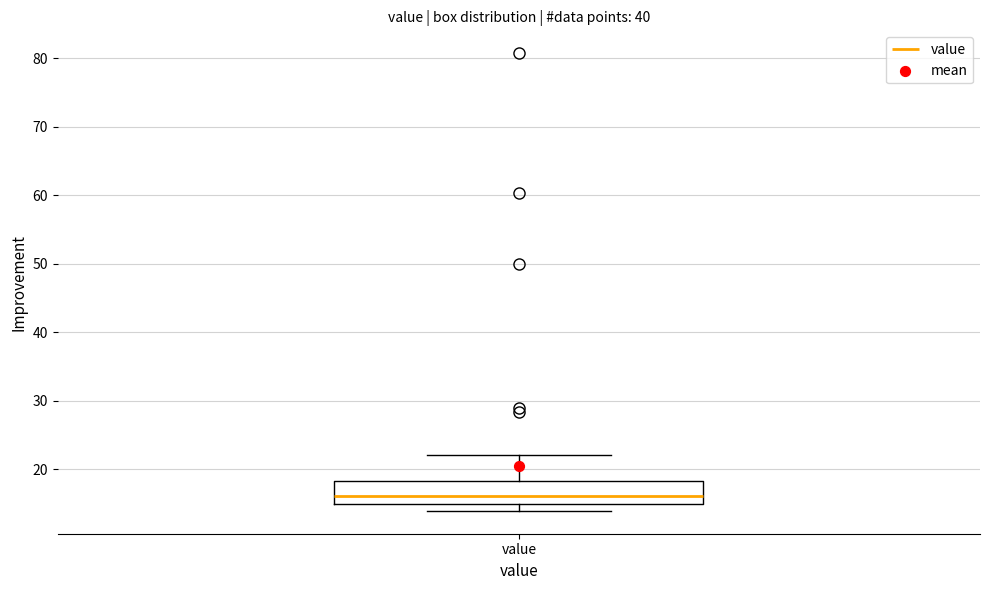

Transcribe this box plot: give where the median line is, the range the box spans, and where the two whiskers end, as read against the y-axis. The values are not printed on the chart, so give them approximately, as read against the axis.

median 16, box 15 to 18, whiskers 14 to 22